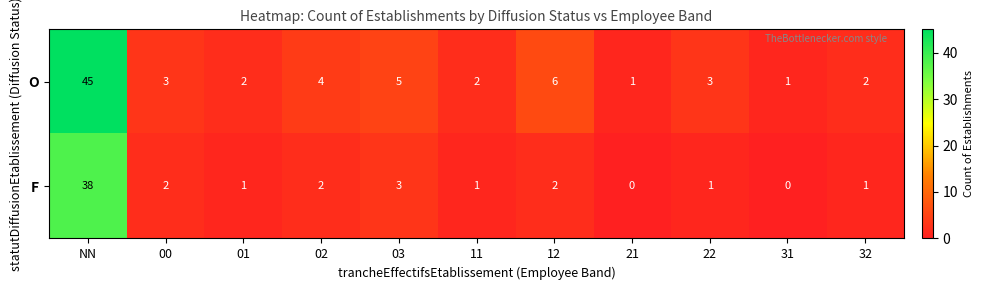

Which series changed the most between 03 and 21?

O